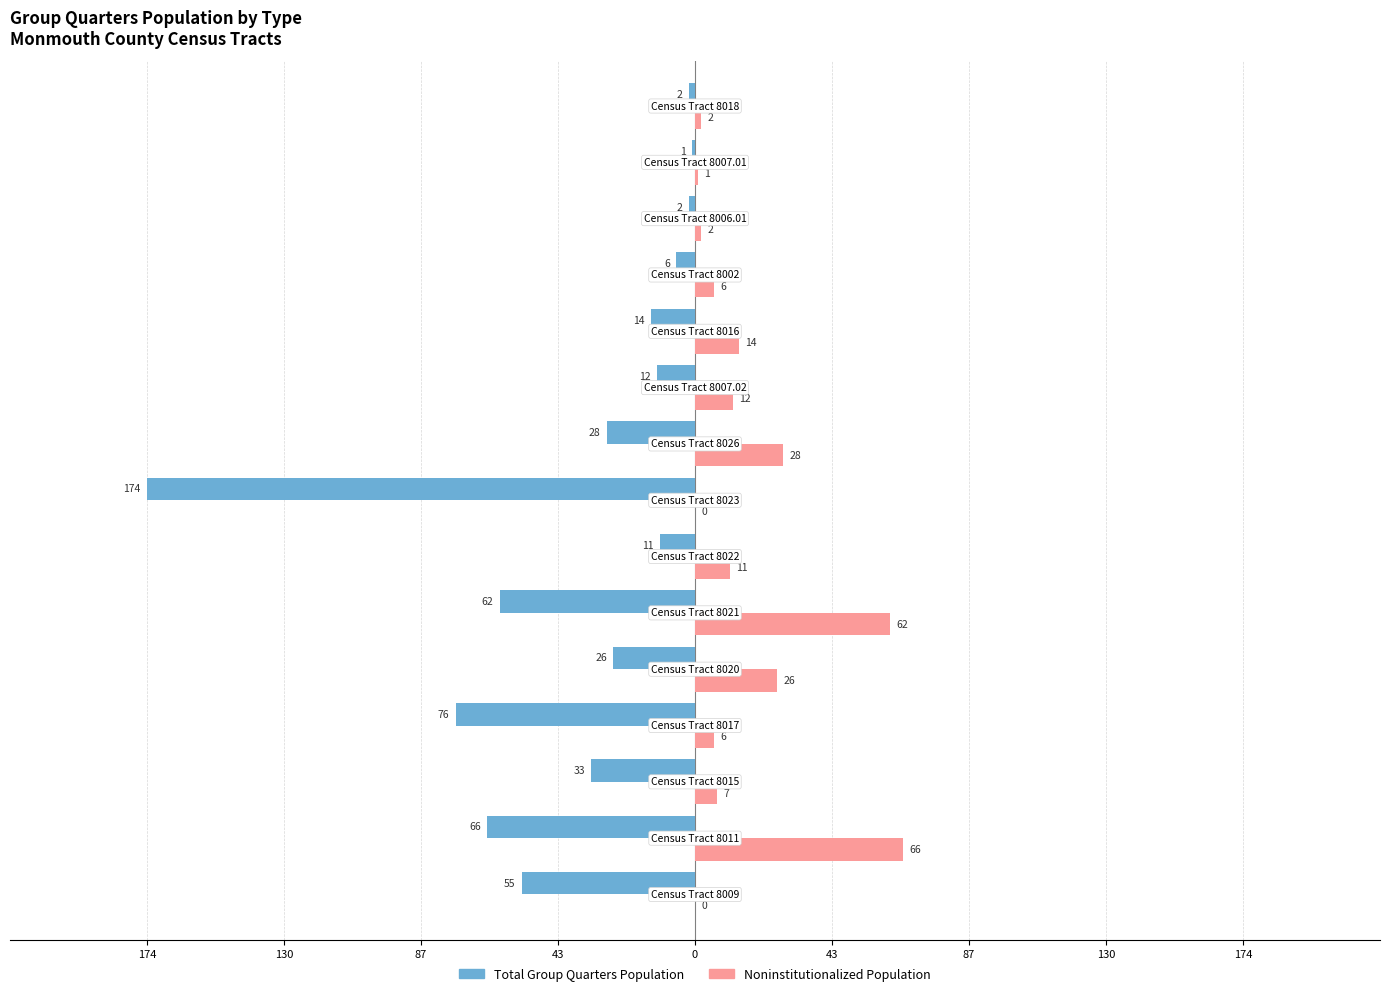

What are all the series names shown in the legend?

Total Group Quarters Population, Noninstitutionalized Population